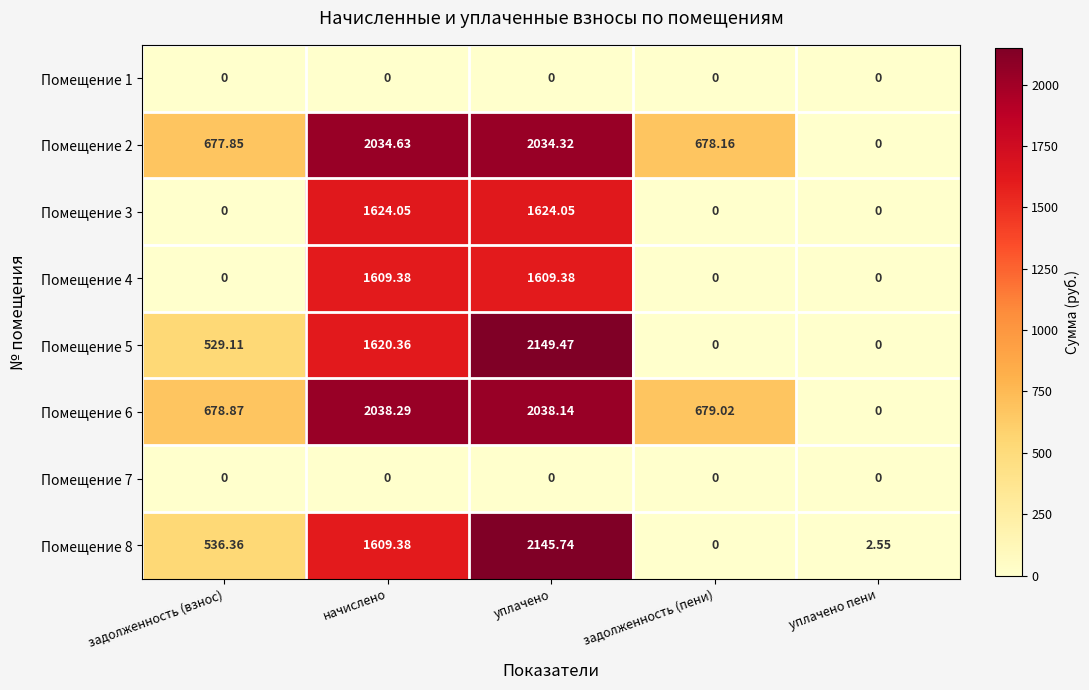

Which series has the widest spread of values?

Помещение 5